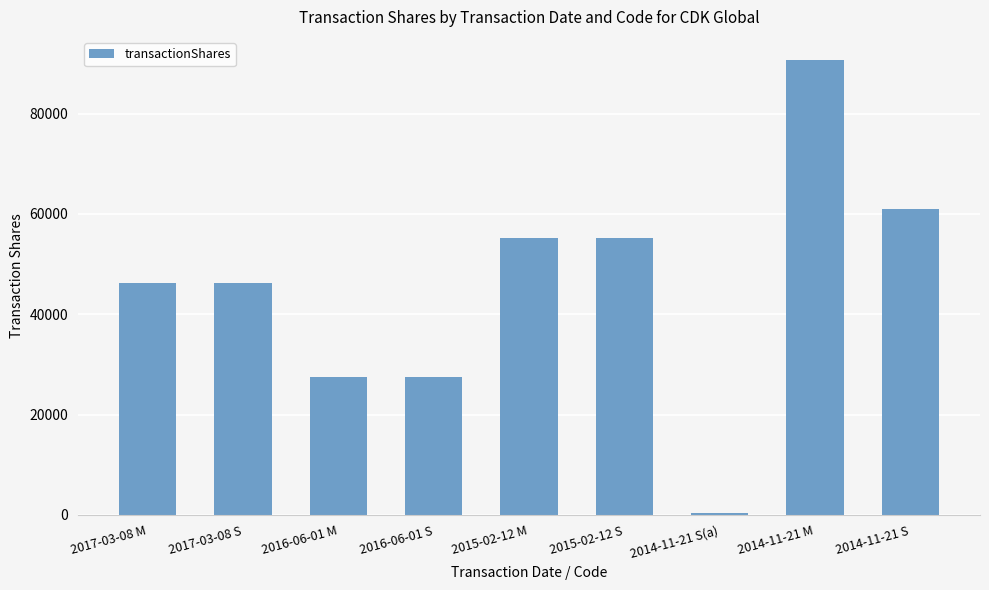

What is the label of the 2nd bar from the right?

2014-11-21 M